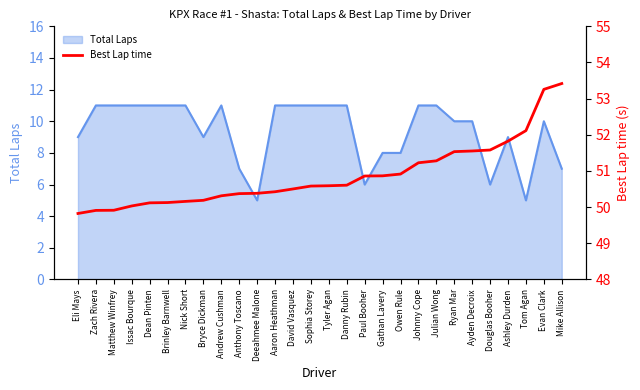

List the labels in order of value, smallest first.

Eli Mays, Zach Rivera, Matthew Winfrey, Issac Bourque, Dean Pinten, Brinley Barnwell, Nick Short, Bryce Dickman, Andrew Cushman, Anthony Toscano, Deeahmee Malone, Aaron Heathman, David Vasquez, Sophia Storey, Tyler Agan, Danny Rubin, Paul Booher, Gathan Lavery, Owen Rule, Johnny Cope, Julian Wong, Ryan Mar, Ayden Decroix, Douglas Booher, Ashley Durden, Tom Agan, Evan Clark, Mike Allison